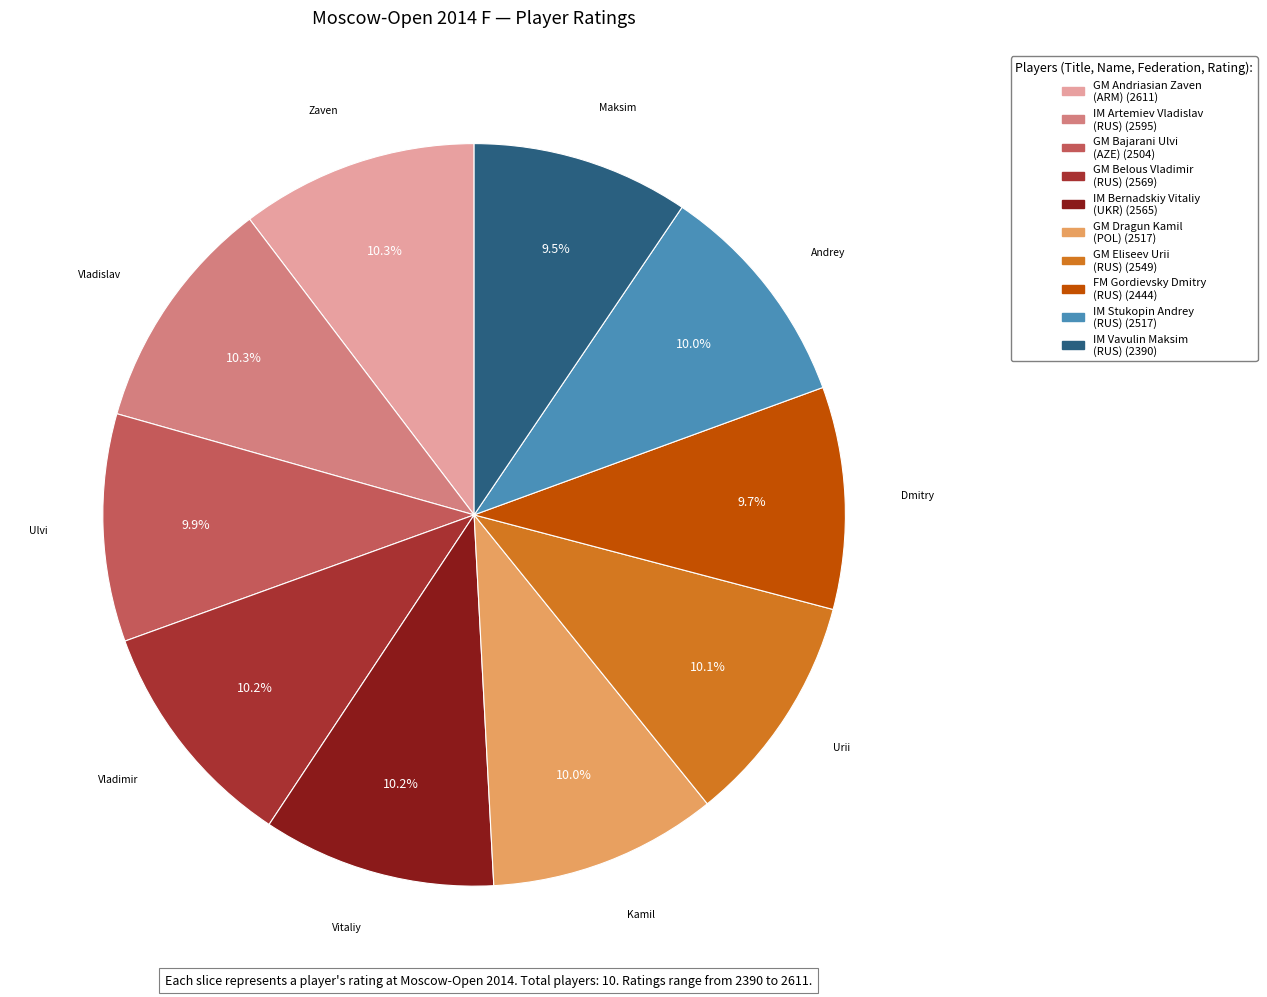

How many segments does this pie chart have?

10